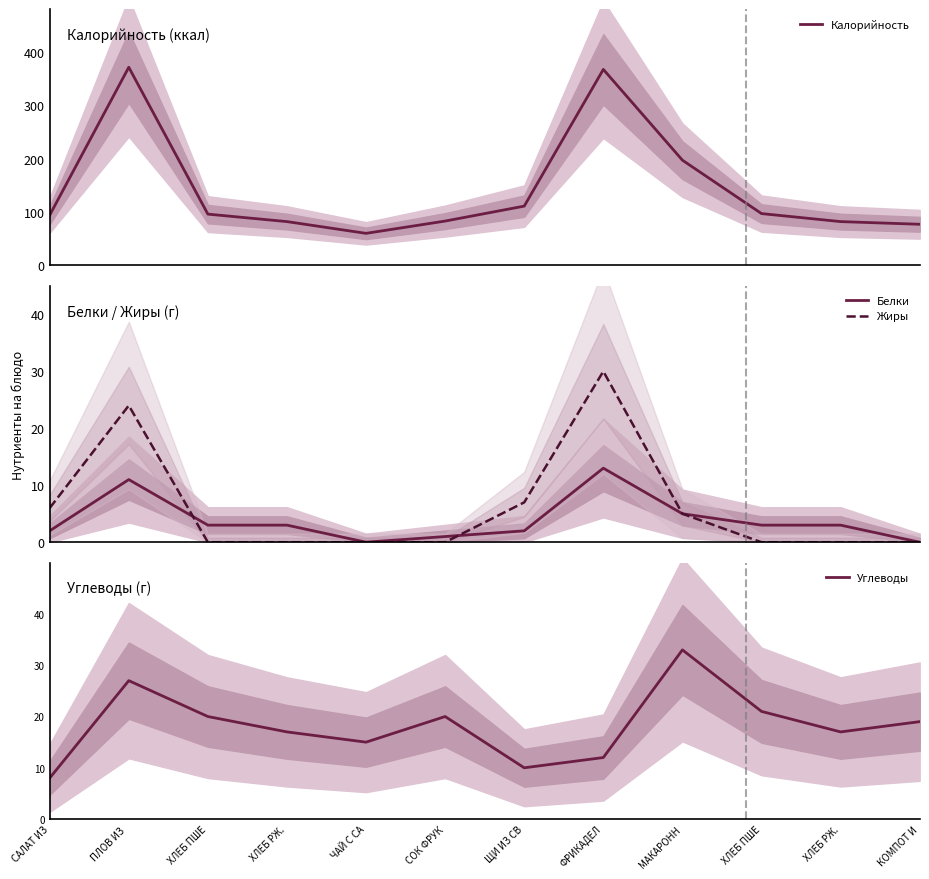

What is the minimum value for Калорийность?

60